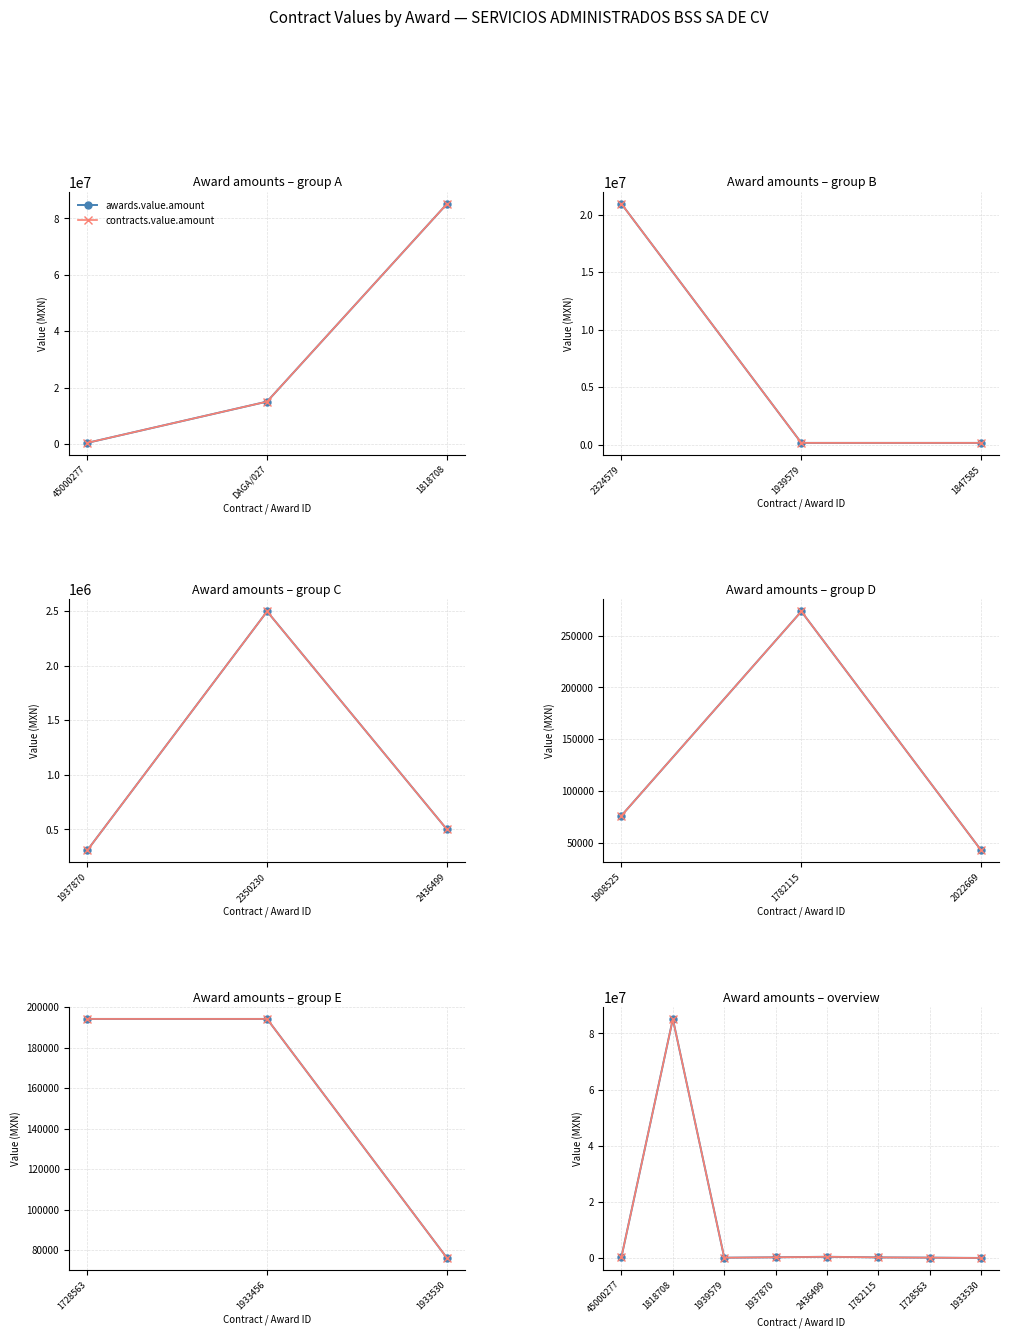

True or false: awards.value.amount and contracts.value.amount intersect in this chart.

False